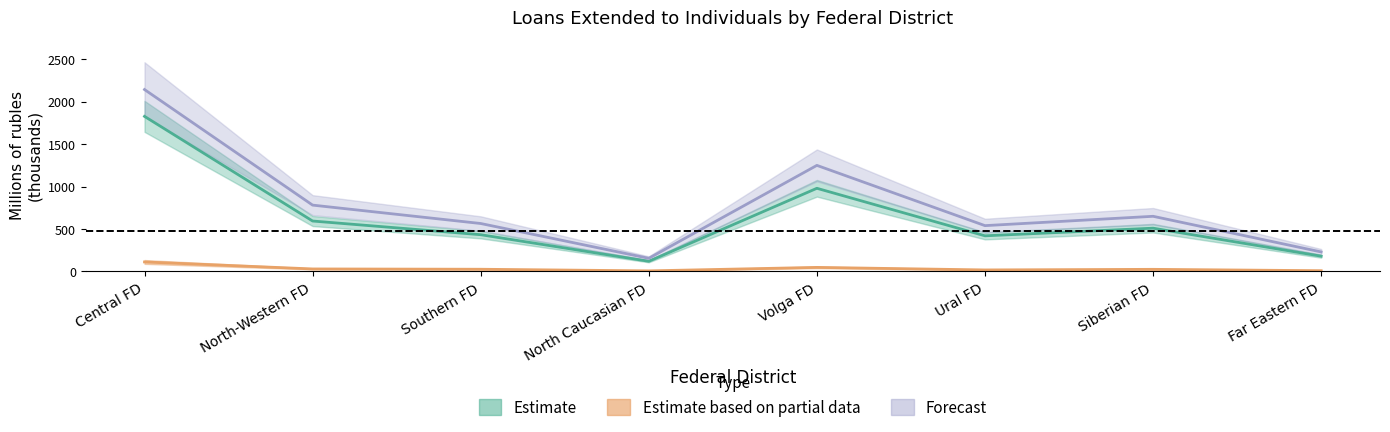

Is this an area chart (filled region under the line)?

No